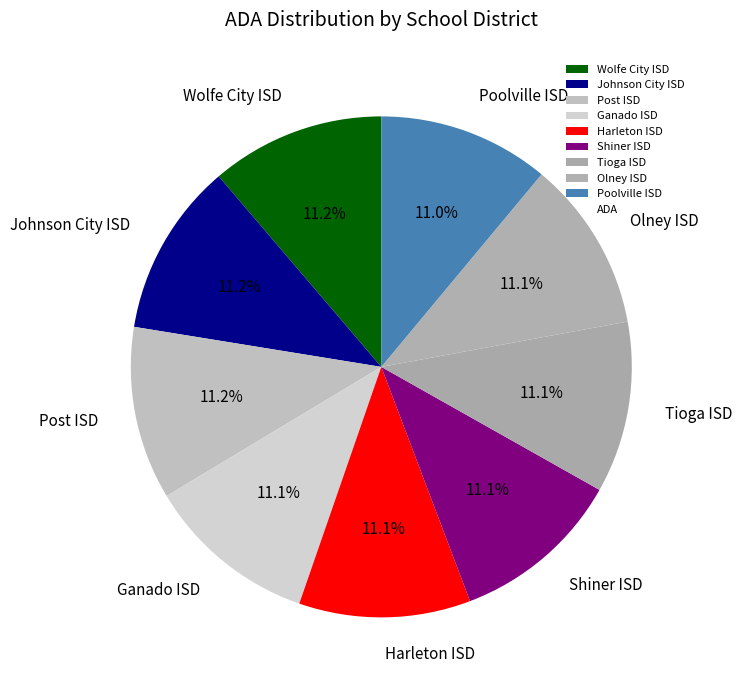

The Johnson City ISD slice represents 3% of the pie. True or false?

False